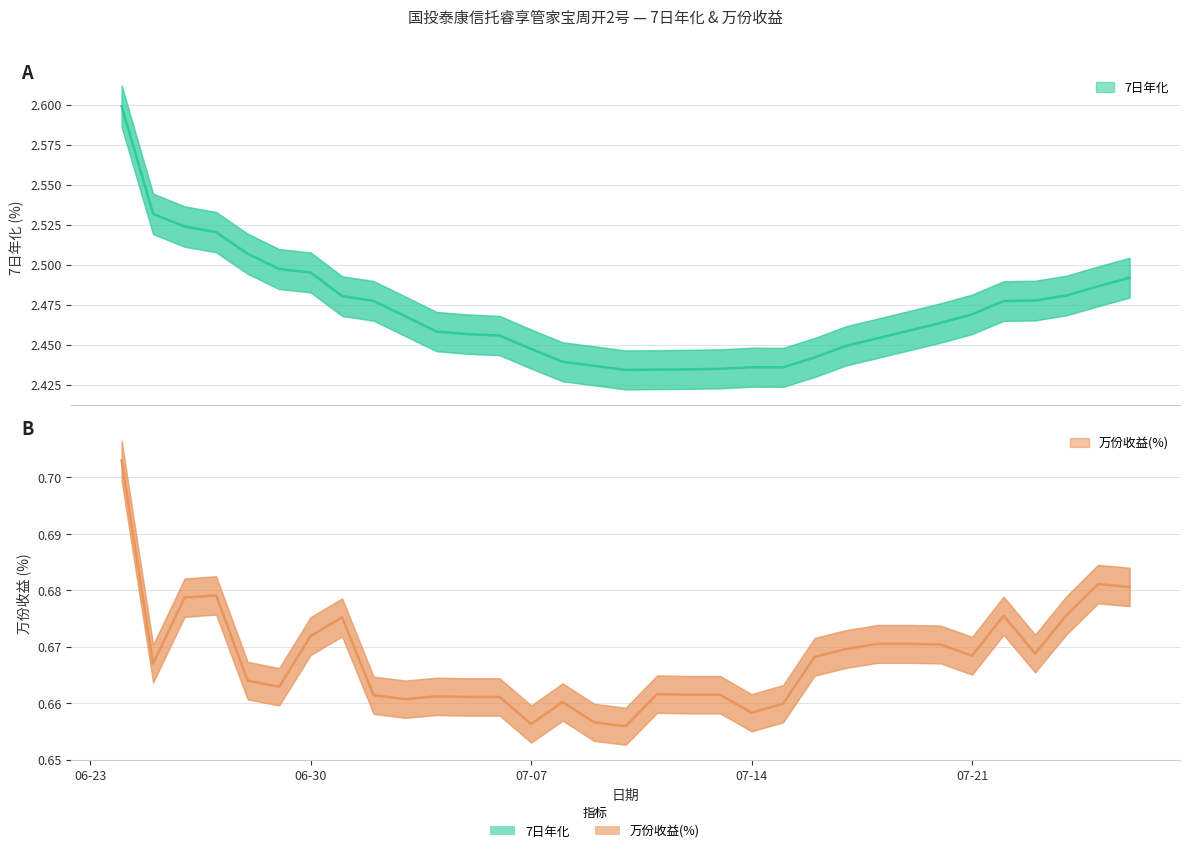

At which category does the chart reach its minimum across all series?

2025-07-10